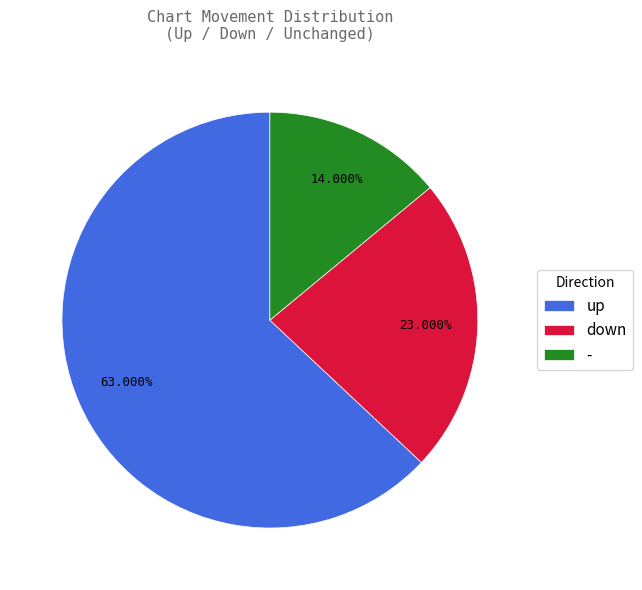

To the nearest percent, what is the difference between the largest and smallest slice percentages?

49%